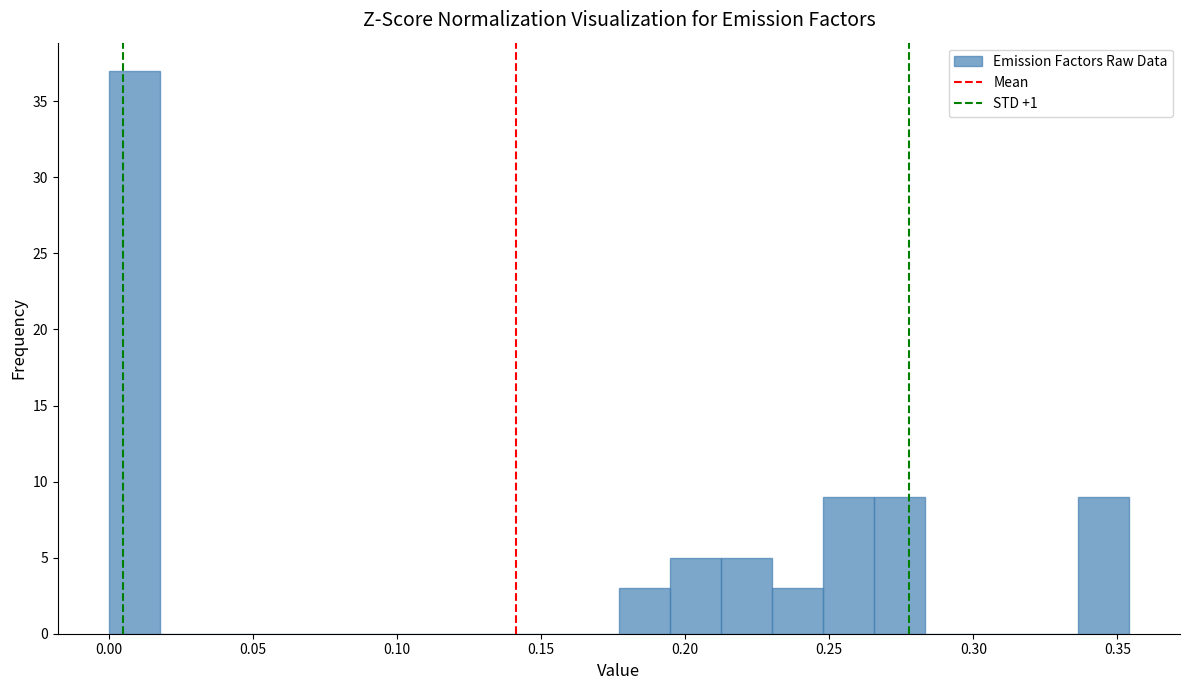

Read against the x-axis, roughly where is the centre of the tallest bar?

0.010